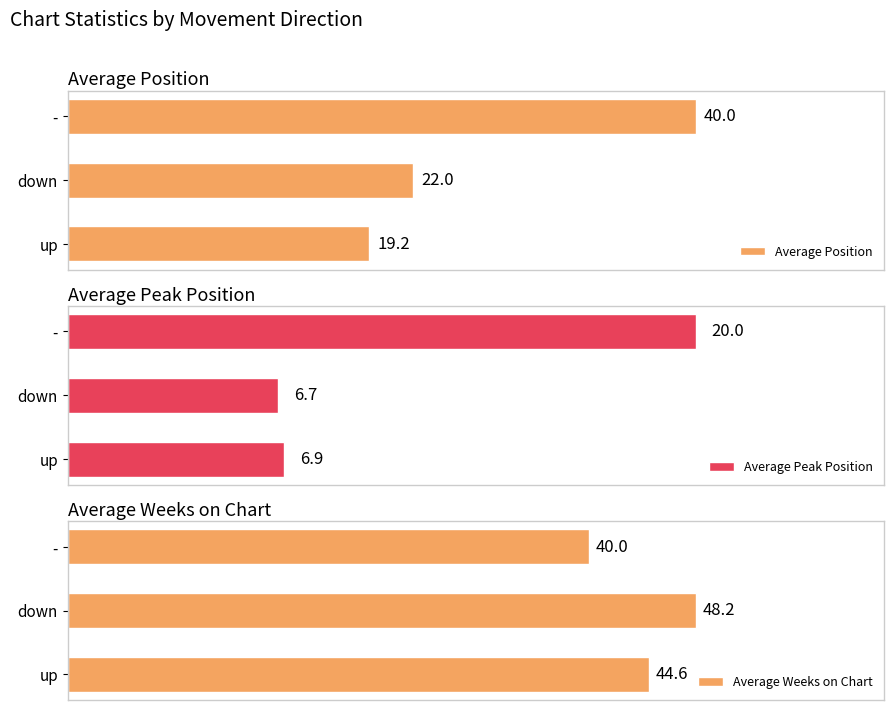

How many groups of bars are there?

3